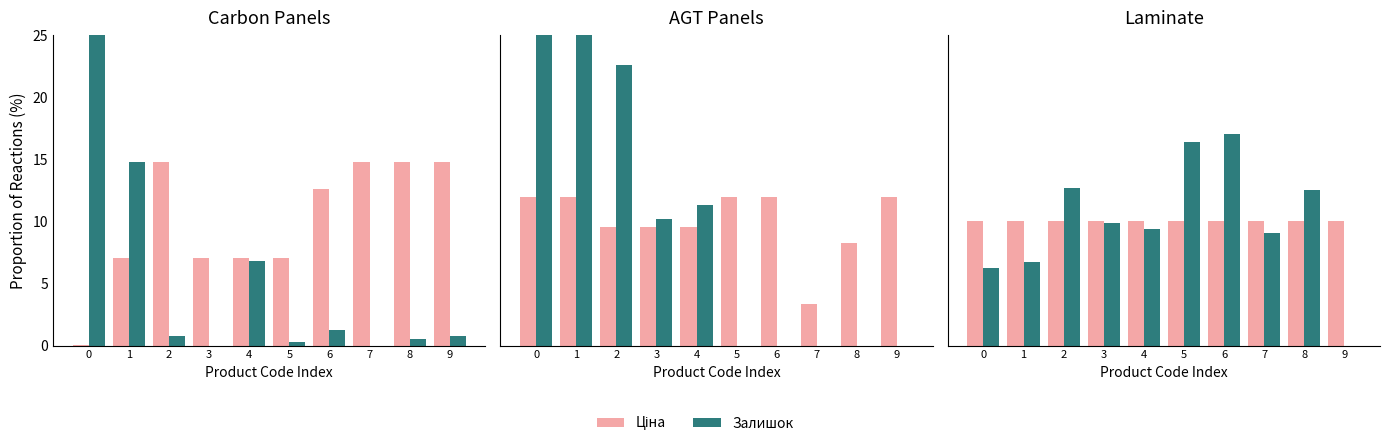

Which series has the largest range (max minus min)?

Залишок